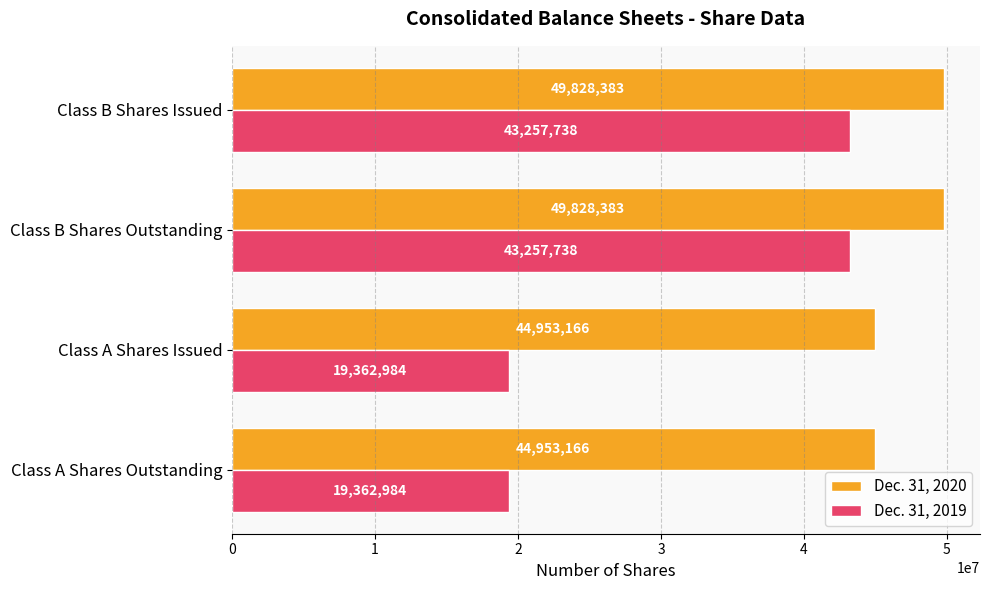

Which series has the largest range (max minus min)?

Dec. 31, 2019